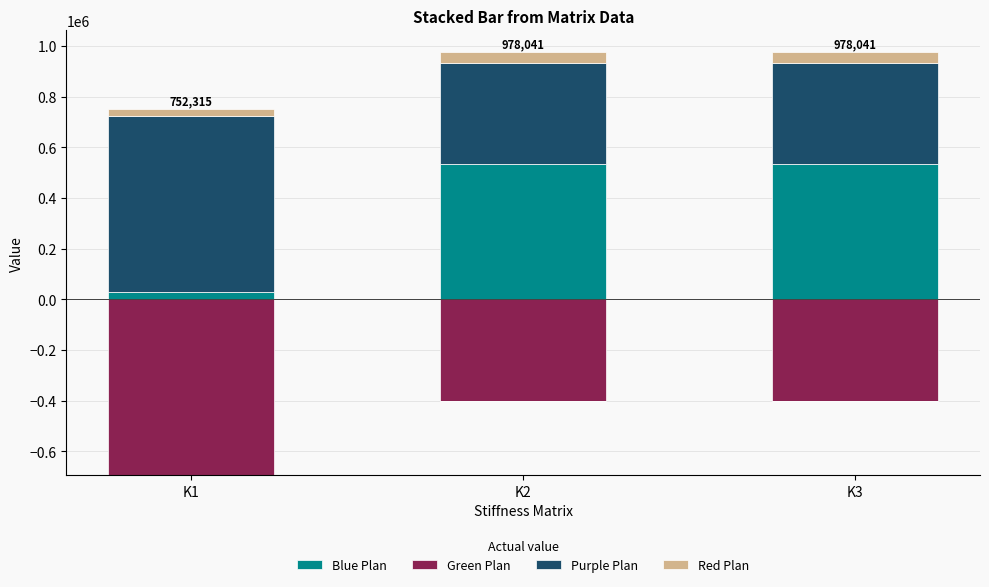

True or false: Red Plan has a value of 18640.3 at K1.

False